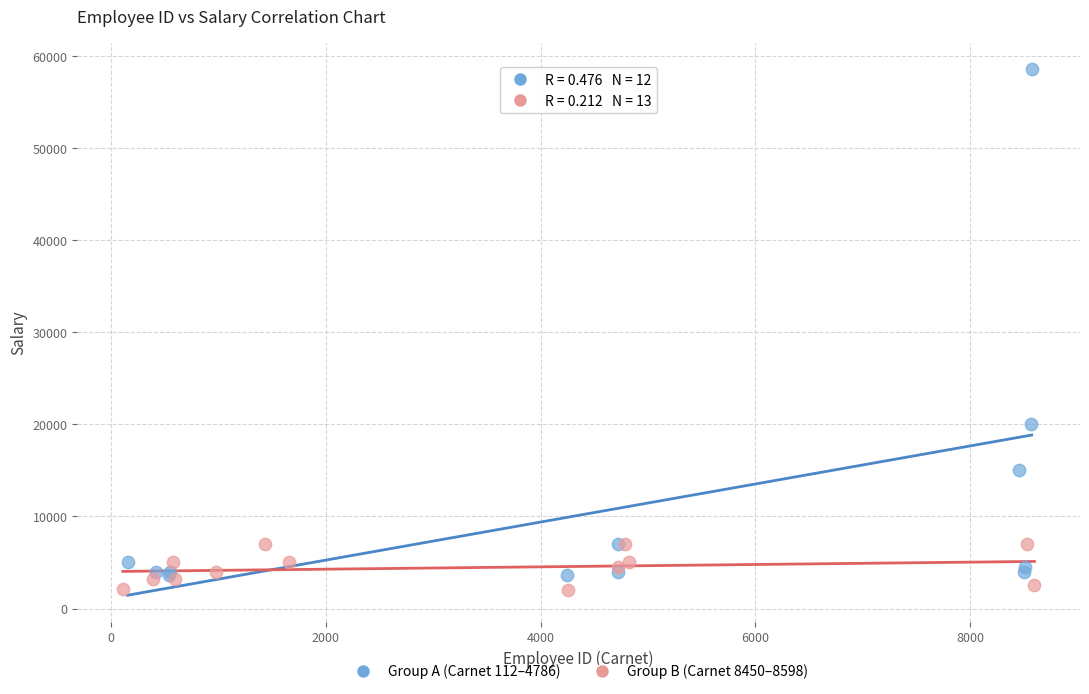

Which series reaches the maximum Y coordinate?

Group A (Carnet 112–4786)